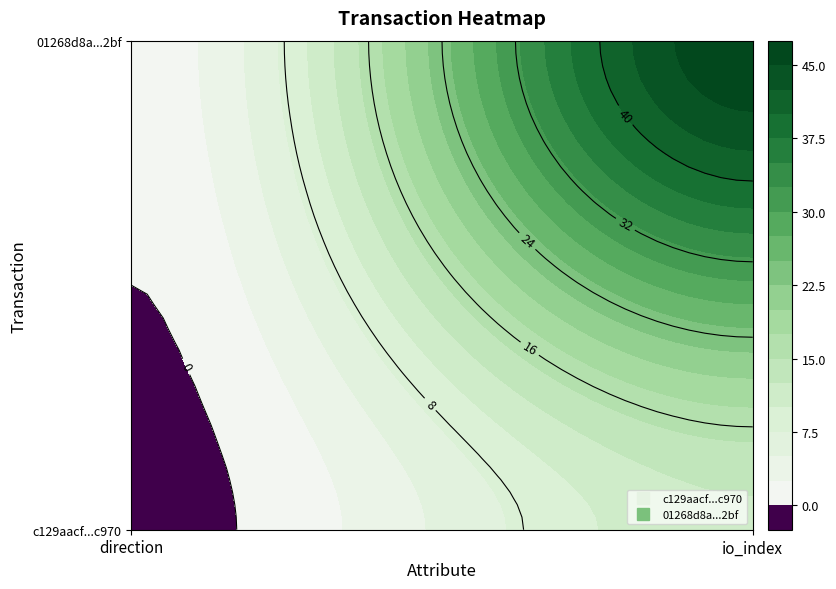

What is the difference between the highest and lowest values at 1?

35